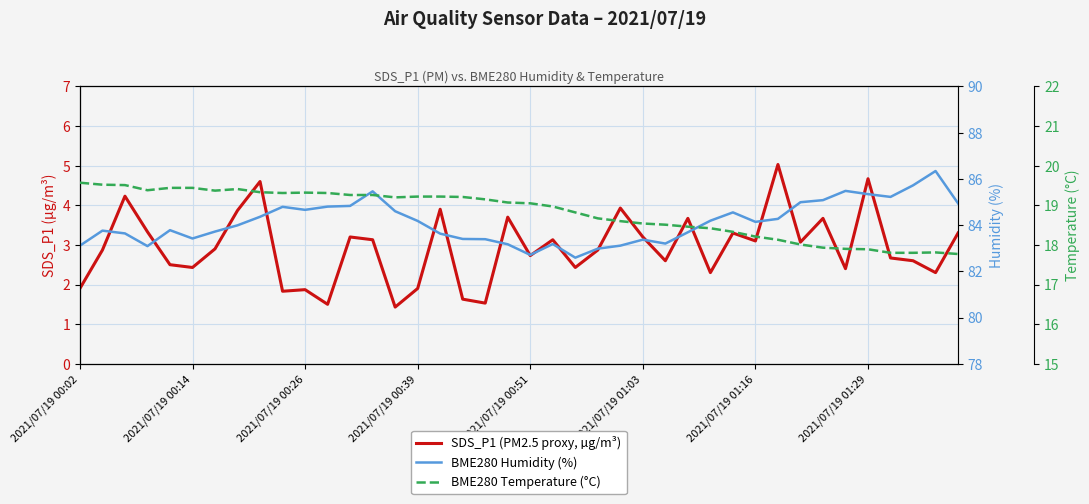

How many data points in BME280 Humidity (%) are above 84?

20